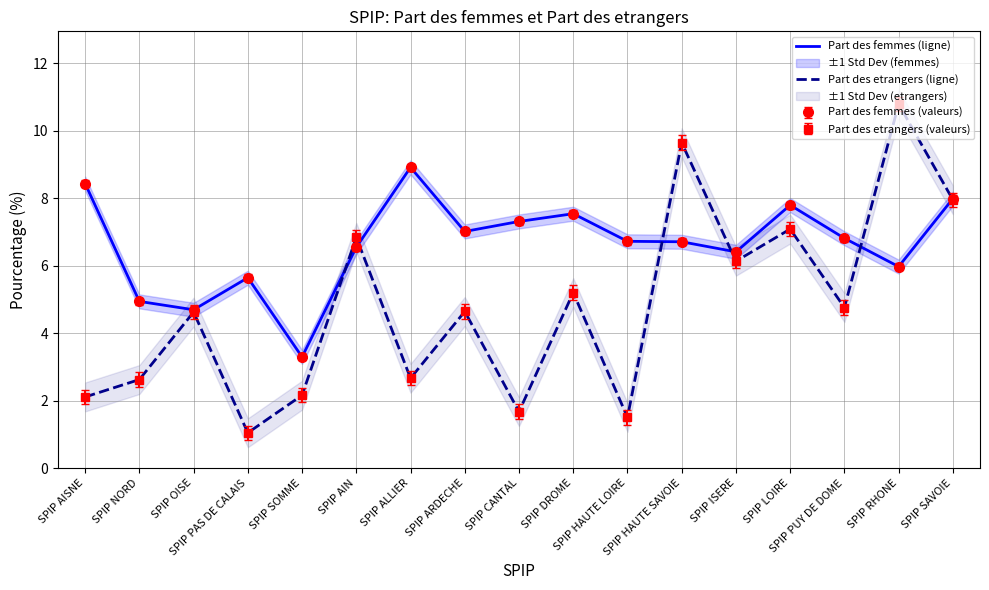

What is the spread (max minus min) of values at SPIP SOMME?

1.1